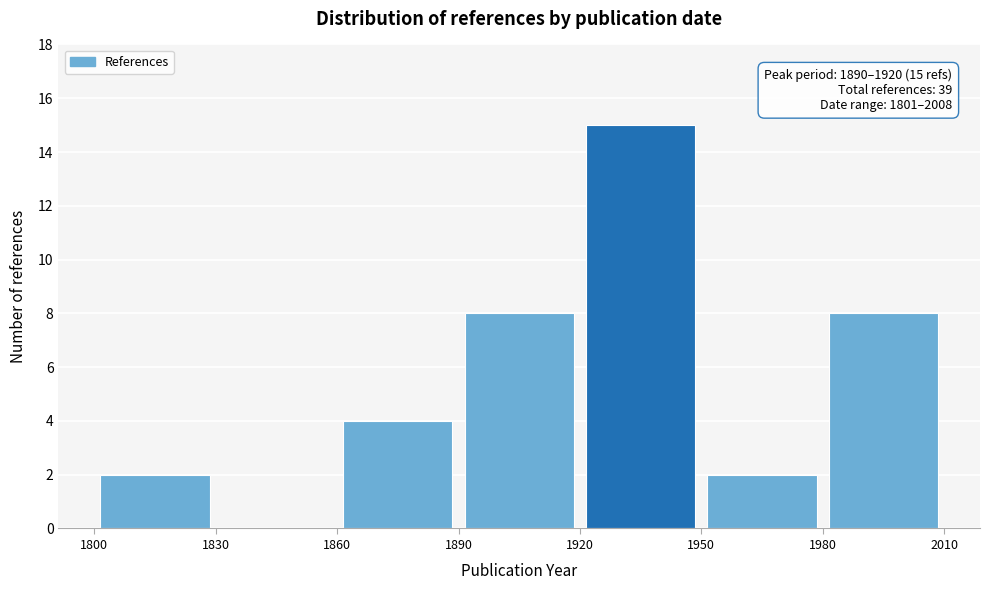

Which range on the x-axis has the tallest bar?

1920 to 1950